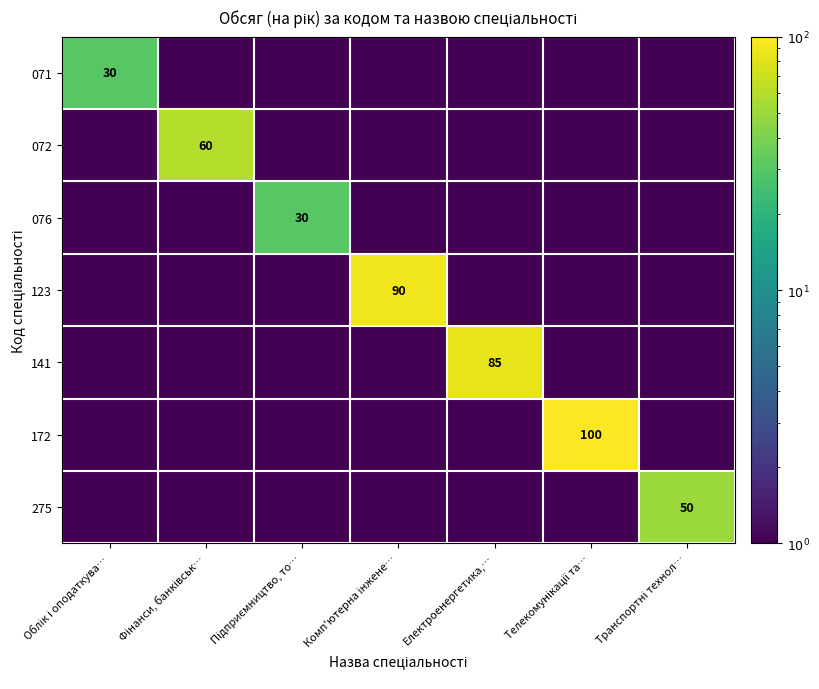

The value of 072 at Транспортні технол… is 0.1. True or false?

False